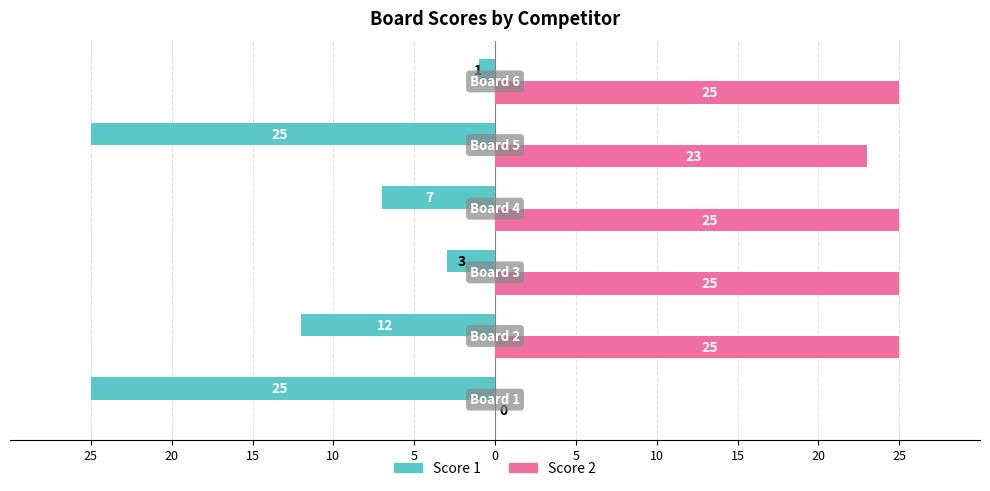

What are all the series names shown in the legend?

Score 1, Score 2